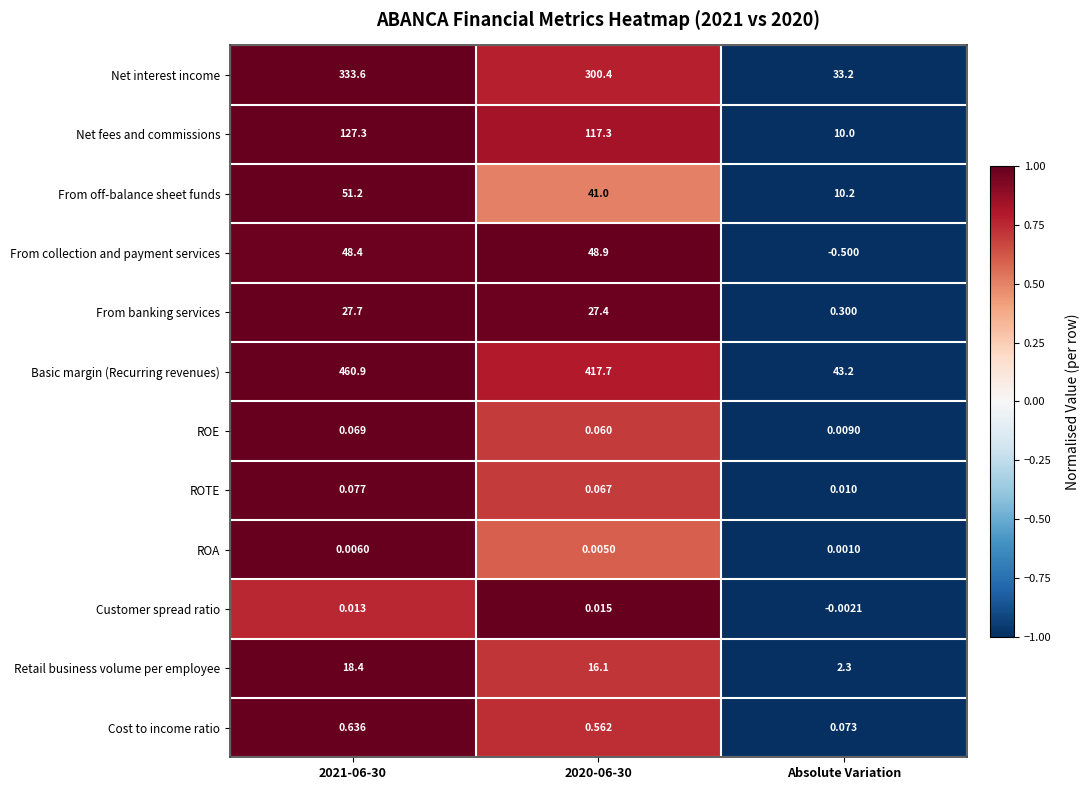

Between 2021-06-30 and 2020-06-30, which series saw the biggest shift?

Basic margin (Recurring revenues)